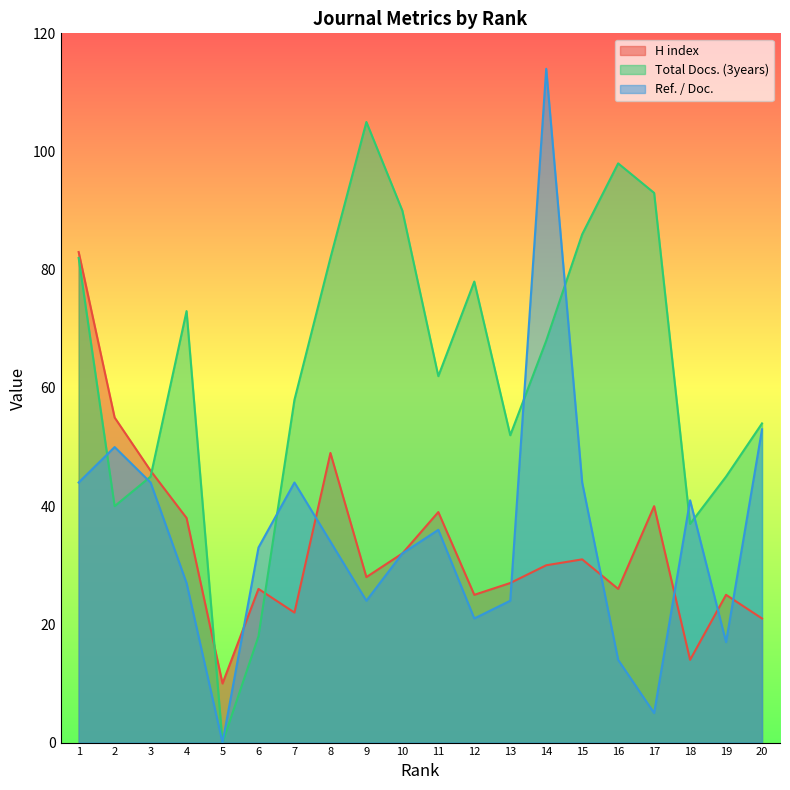

What is the average value of the H index series?

33